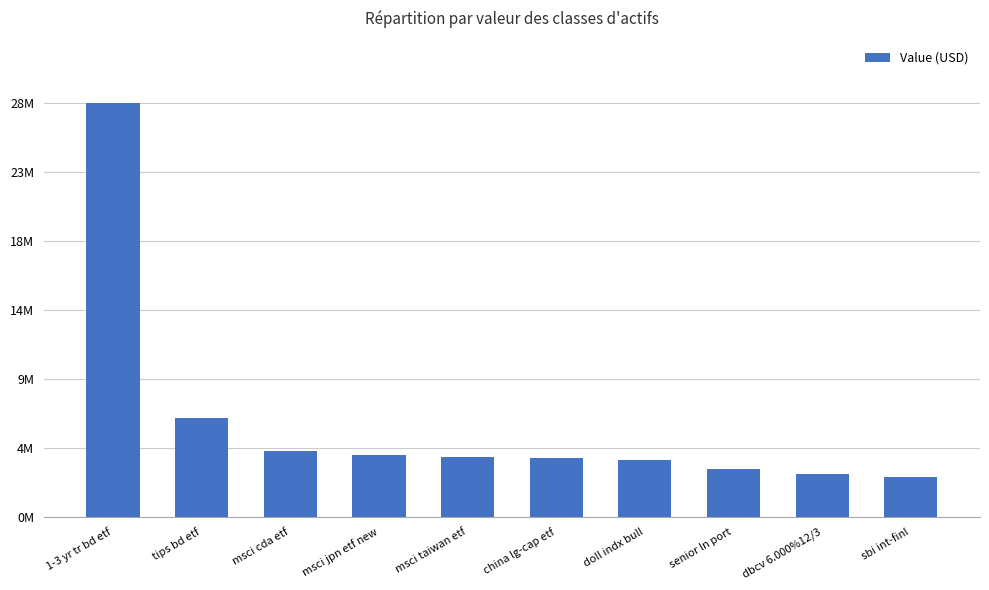

What is the sum of the values at msci jpn etf new and sbi int-finl?

6945000